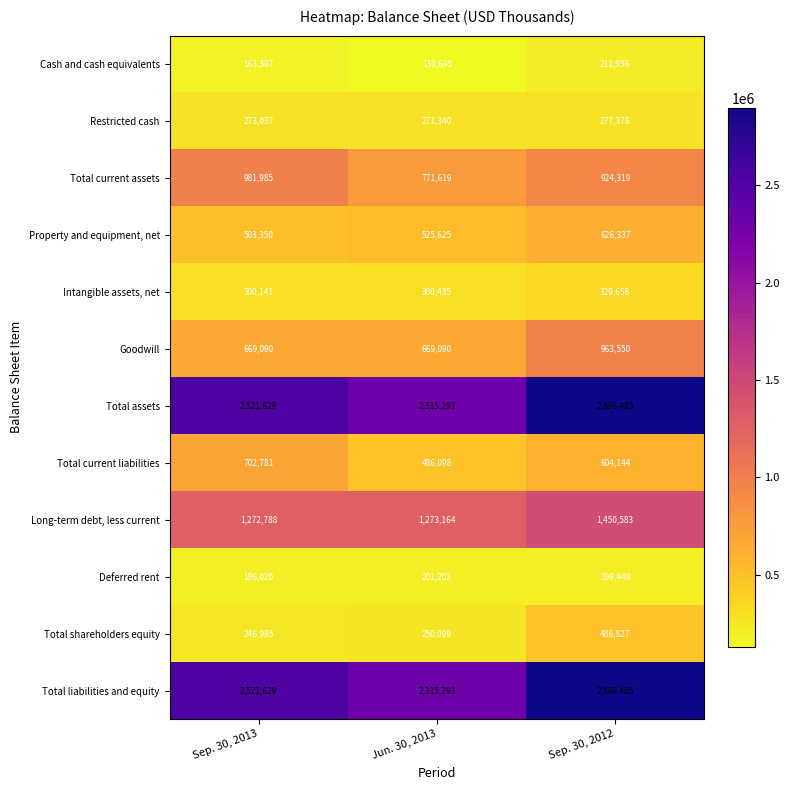

Rank the categories by Cash and cash equivalents value from lowest to highest.

Jun. 30, 2013, Sep. 30, 2013, Sep. 30, 2012